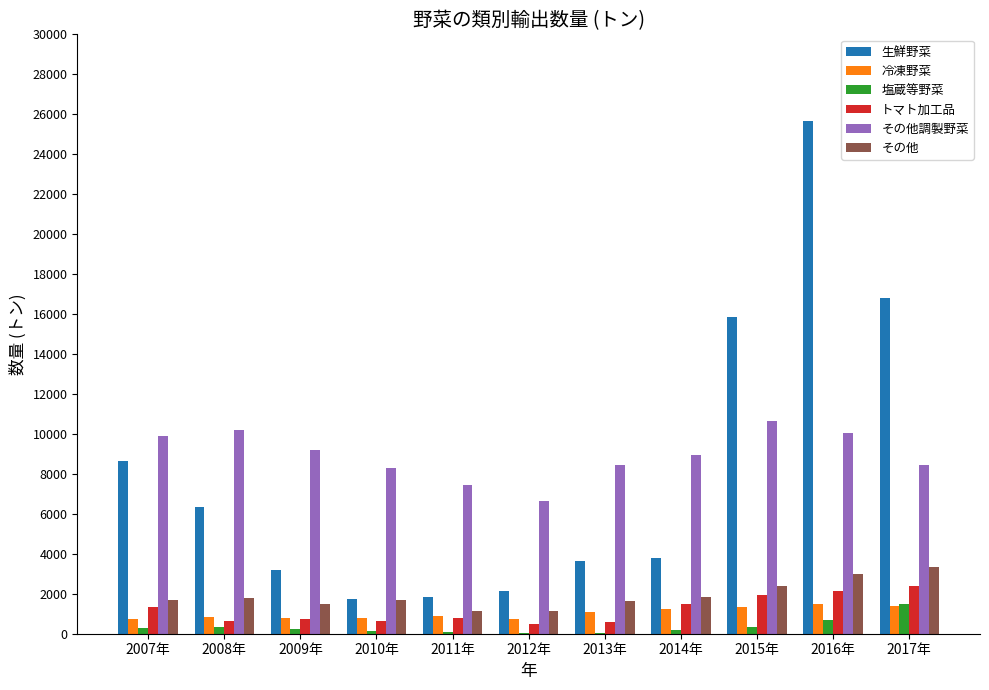

The value of 生鮮野菜 at 2014年 is 6743. True or false?

False